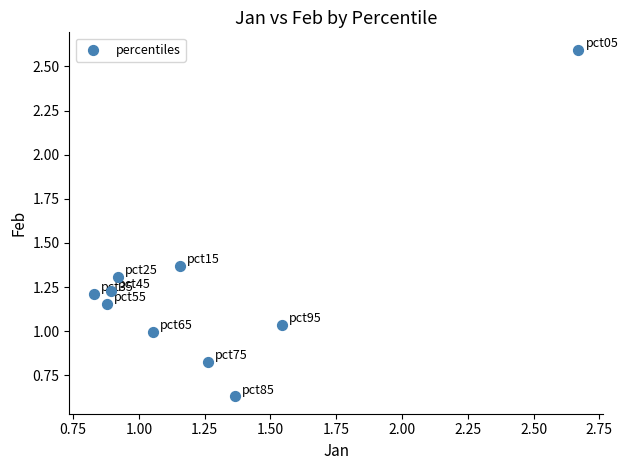

What is the range of X values (max minus min)?

1.8